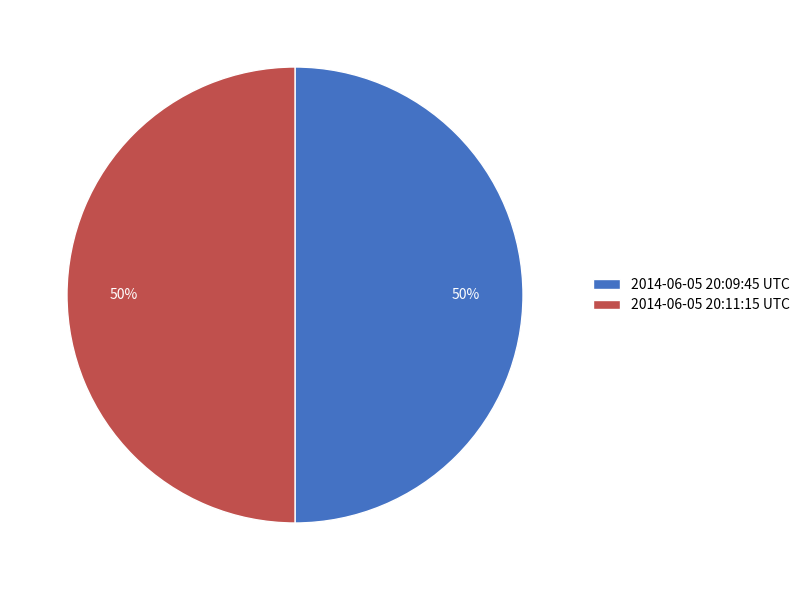

True or false: 2014-06-05 20:11:15 UTC accounts for 50% of the total.

True